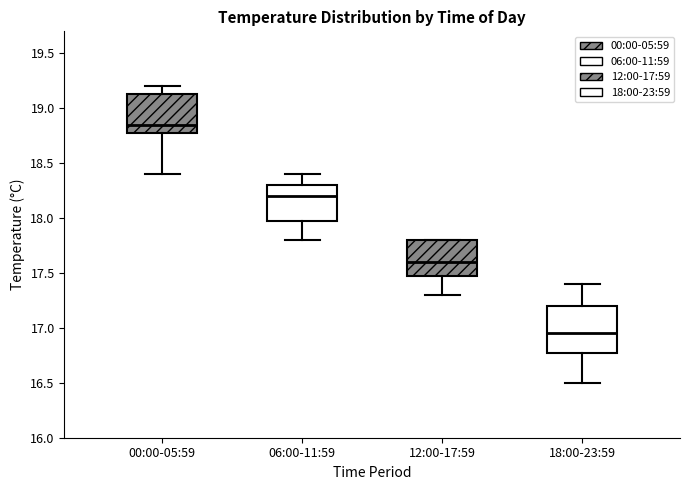

Where does the upper whisker of the box for 06:00-11:59 end on the y-axis? The values are not printed on the chart, so give them approximately, as read against the axis.

18.40